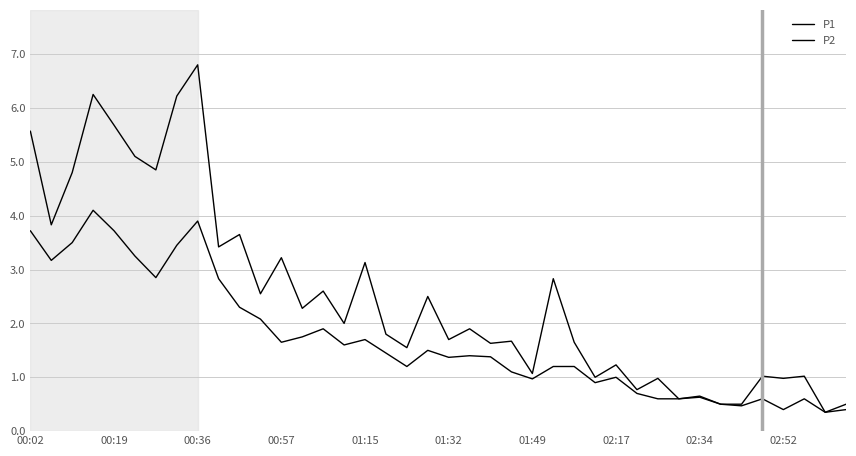

Is this an area chart (filled region under the line)?

No